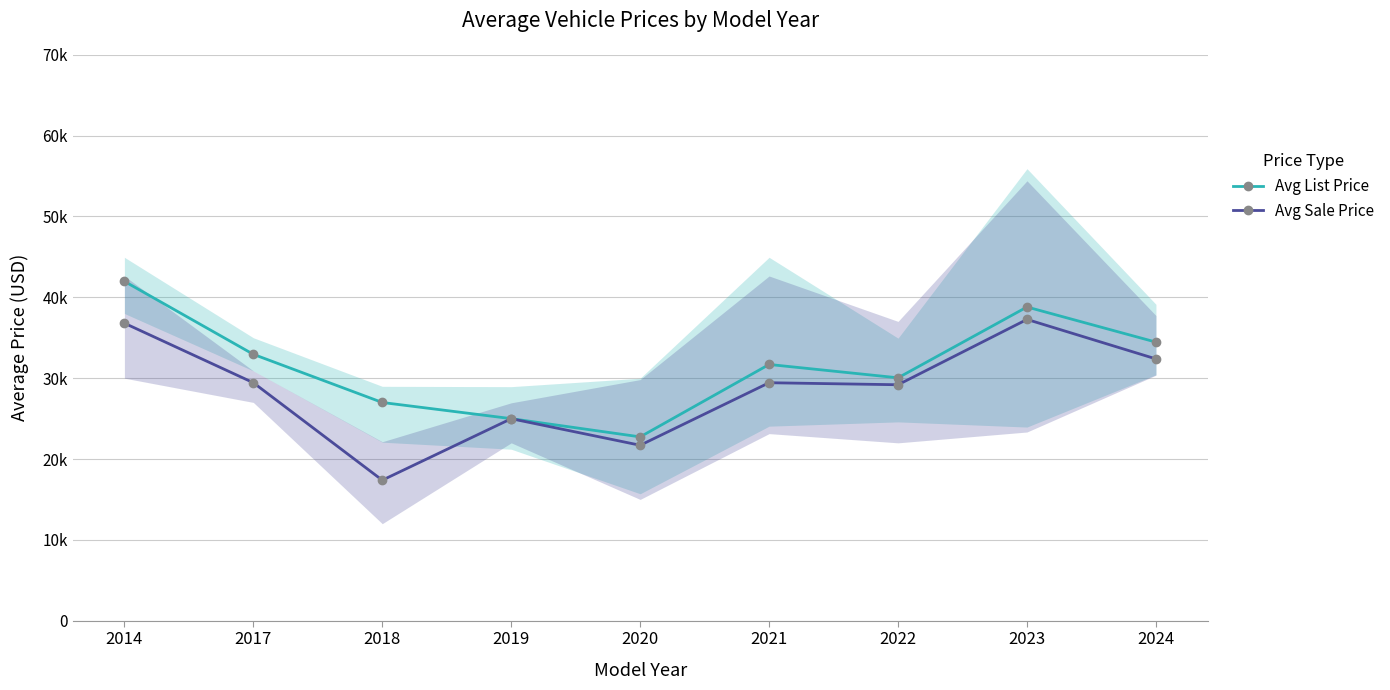

Reading right to left, list all the values displayed in this chart.

Avg List Price: 2024=34459	2023=38803	2022=30043	2021=31693	2020=22737	2019=24993	2018=26991	2017=32950	2014=41975
Avg Sale Price: 2024=32381	2023=37265	2022=29185	2021=29435	2020=21700	2019=24985	2018=17379	2017=29438	2014=36799